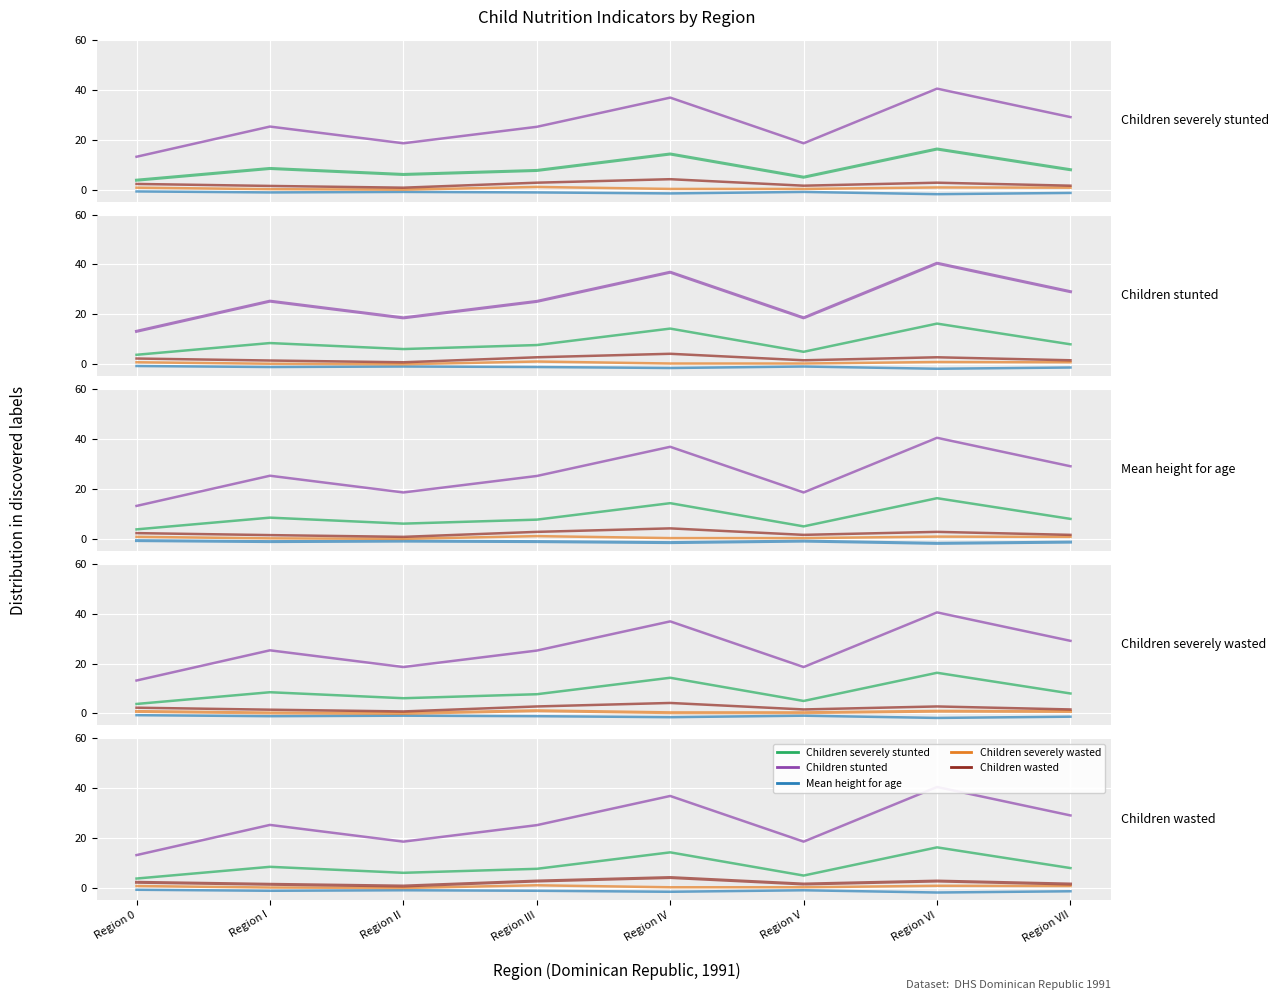

What position from the left is Region V?

6